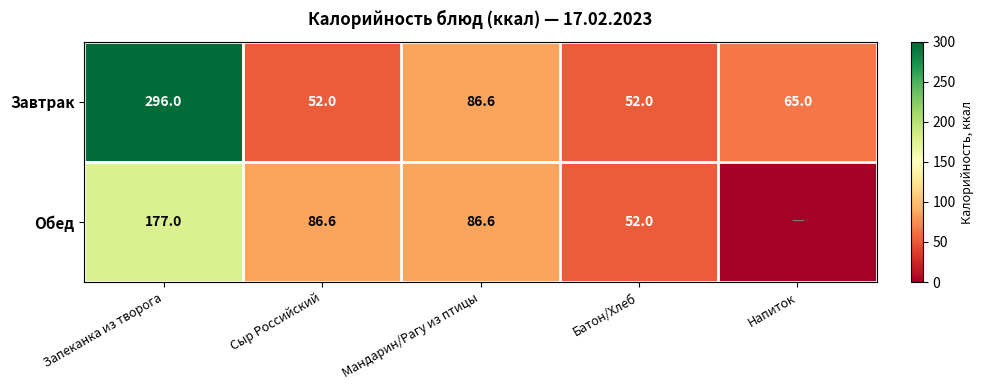

What is the highest value of the Завтрак series?

296.0